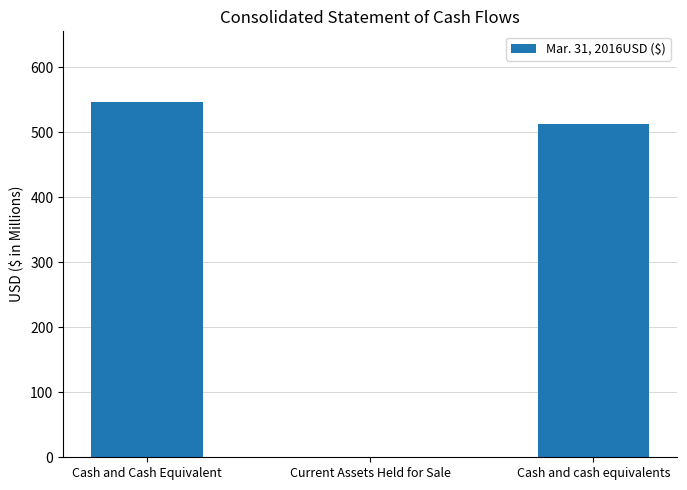

Are the bars grouped side by side (vs. stacked)?

No